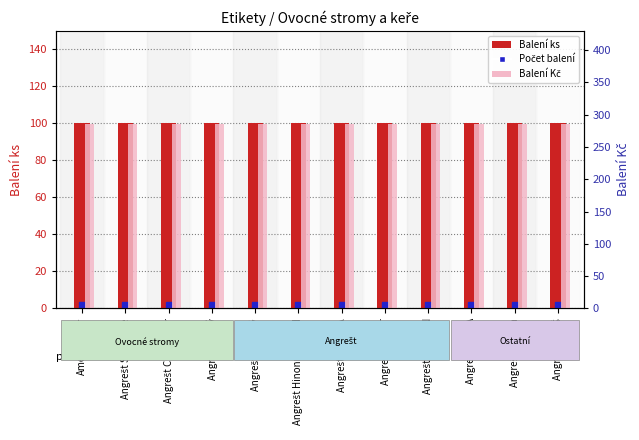

What position from the right is Angrešt KARÁT?

5